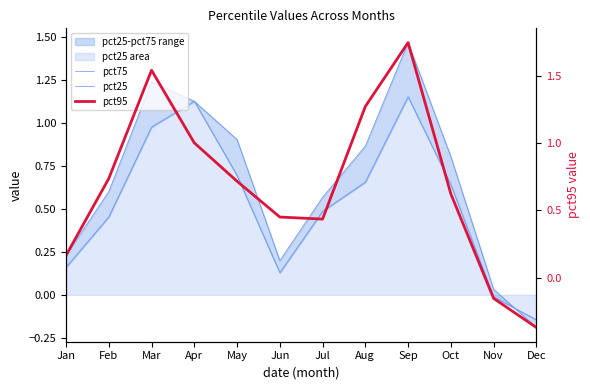

What is the lowest value of the pct95 series?

-0.4